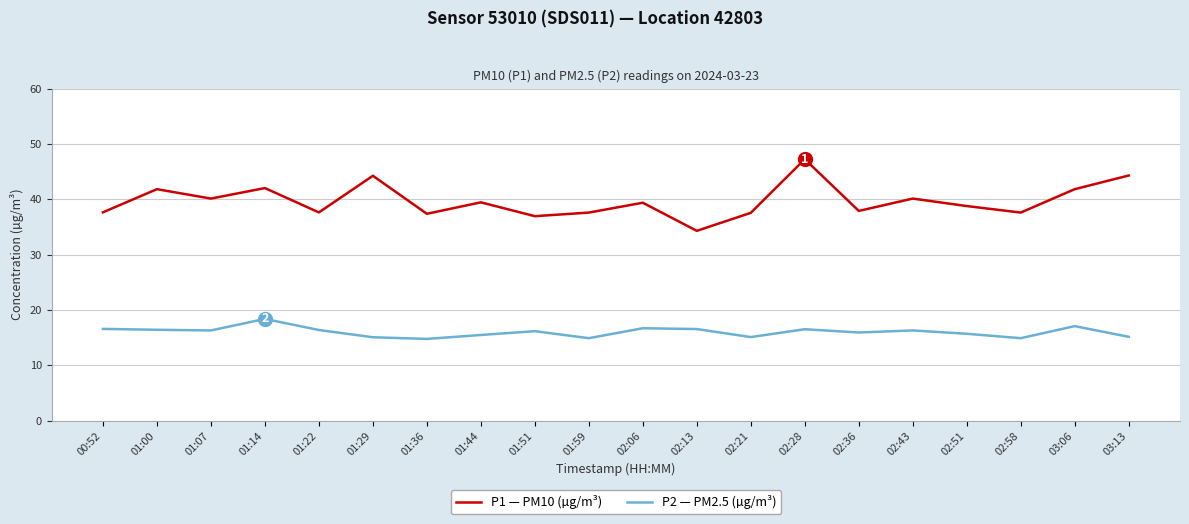

What is the difference between the maximum and minimum values in the P2 — PM2.5 (µg/m³) series?

3.6